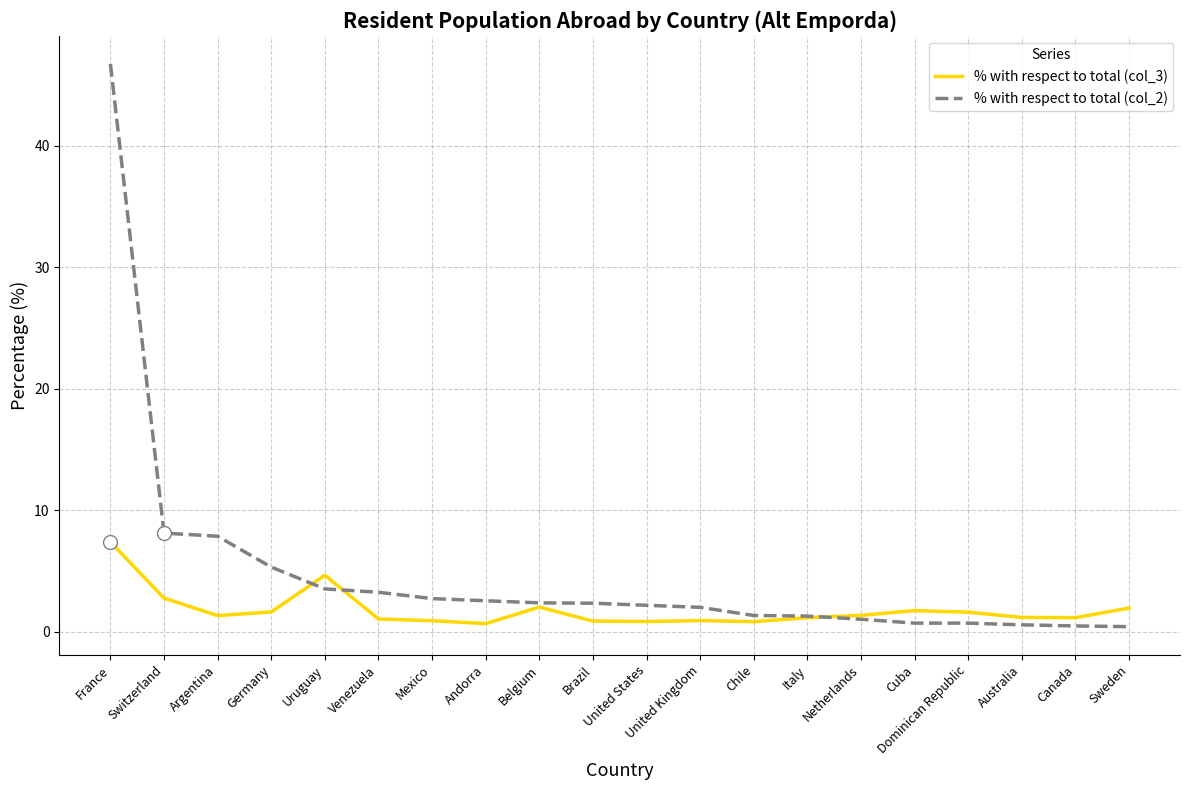

True or false: % with respect to total (col_2) and % with respect to total (col_3) intersect in this chart.

True